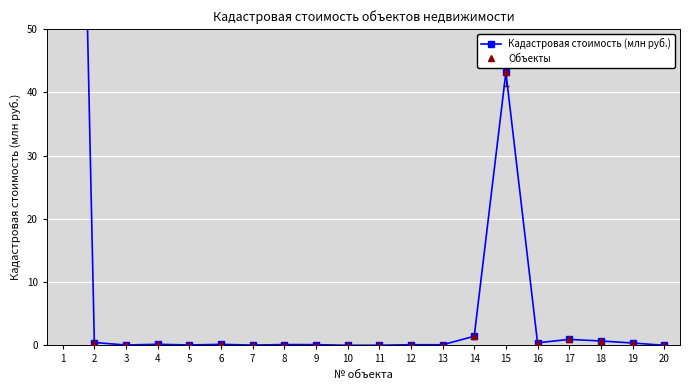

True or false: Кадастровая стоимость (млн руб.) and Объекты cross at least once.

False